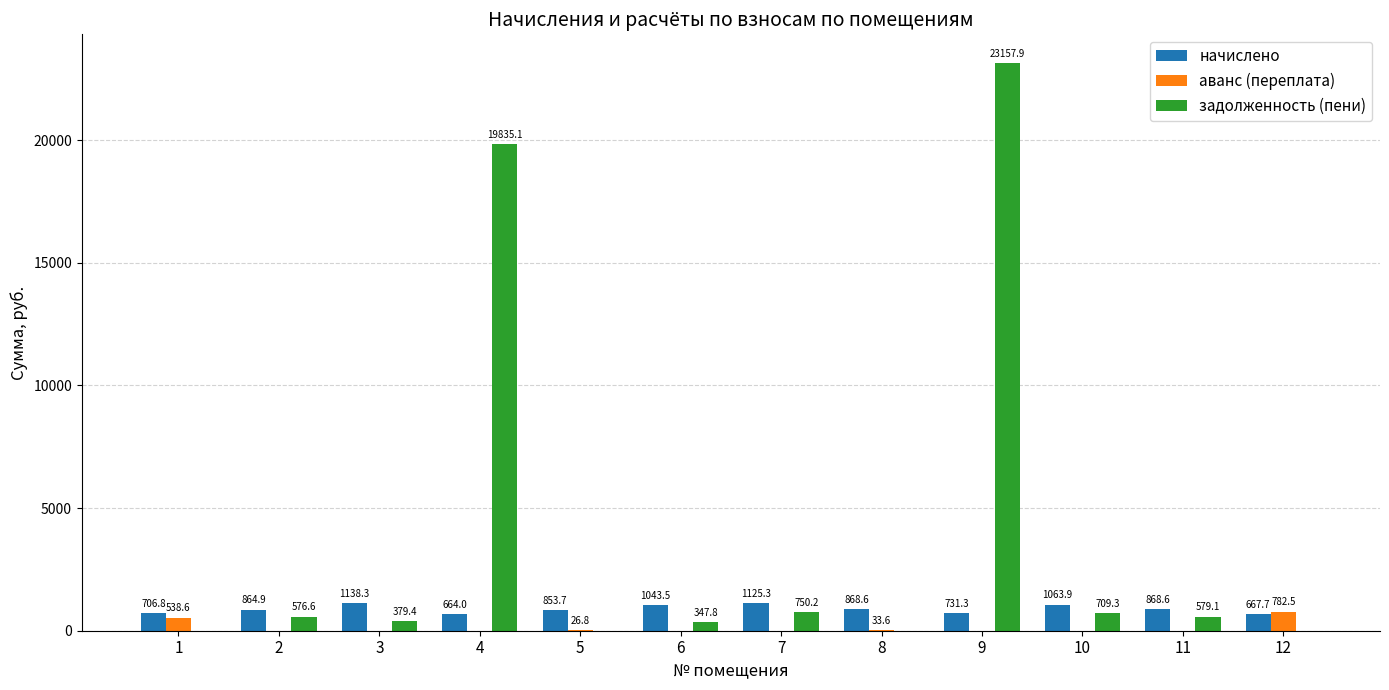

What is the sum of the аванс (переплата) values at 10 and 8?

33.6